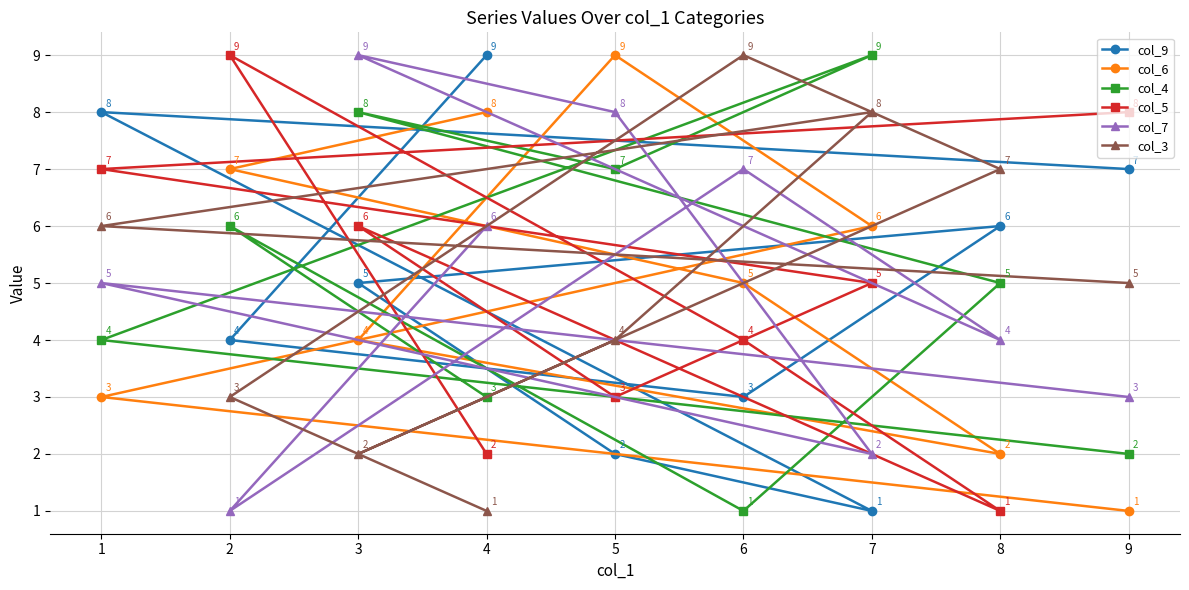

True or false: col_4 has more than 0 points higher than both neighbors.

True